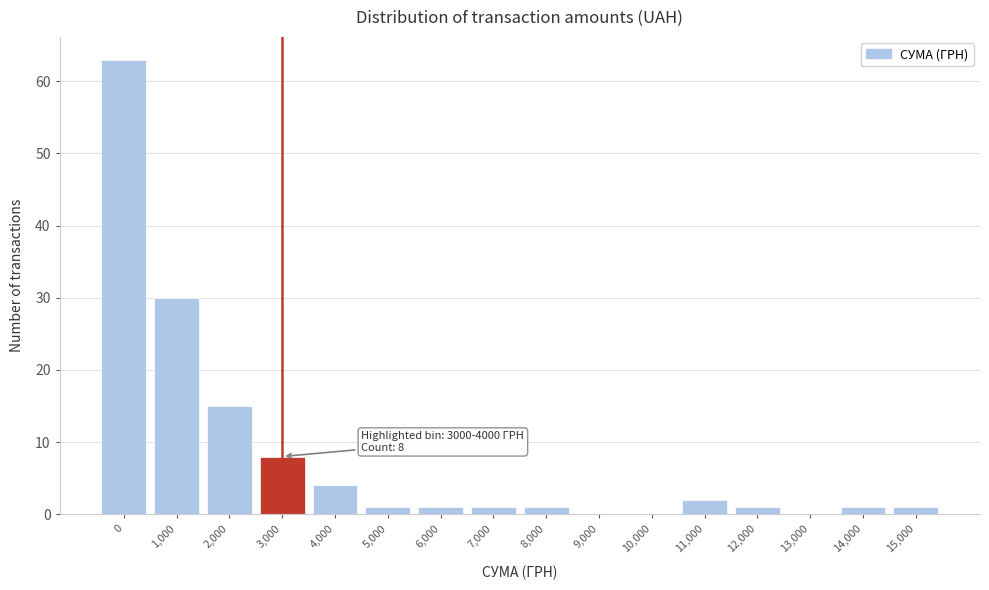

Reading left to right, extract all data points from this chart.

0=63	1,000=30	2,000=15	3,000=8	4,000=4	5,000=1	6,000=1	7,000=1	8,000=1	9,000=0	10,000=0	11,000=2	12,000=1	13,000=0	14,000=1	15,000=1